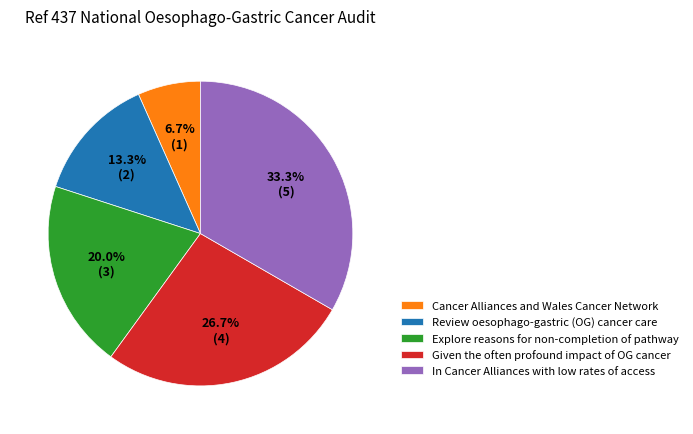

Is there a majority slice in this chart?

No